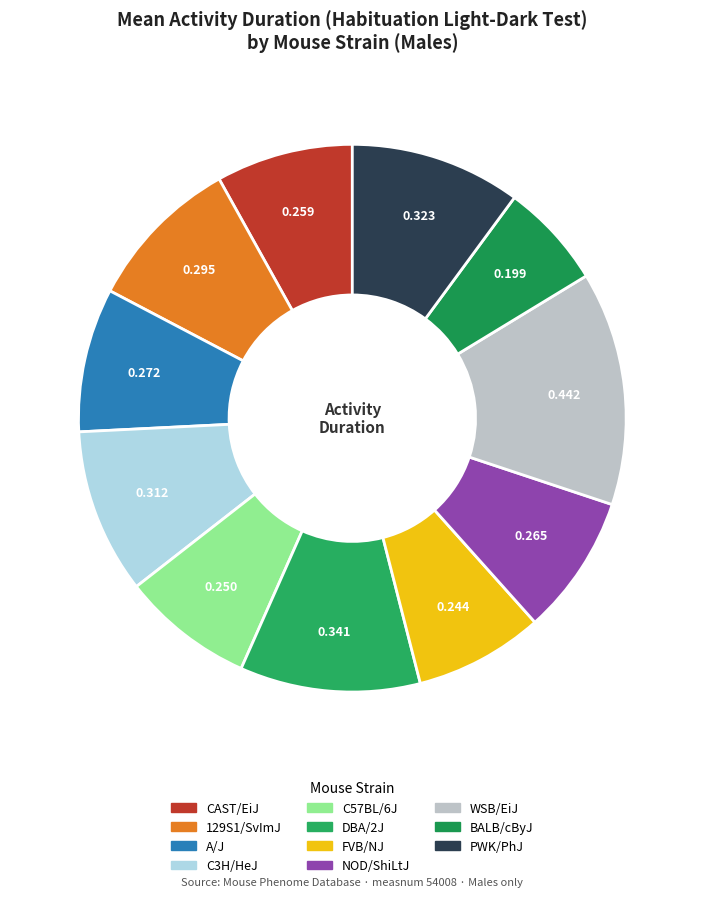

To the nearest percent, what is the combined percentage of PWK/PhJ and C3H/HeJ?

20%